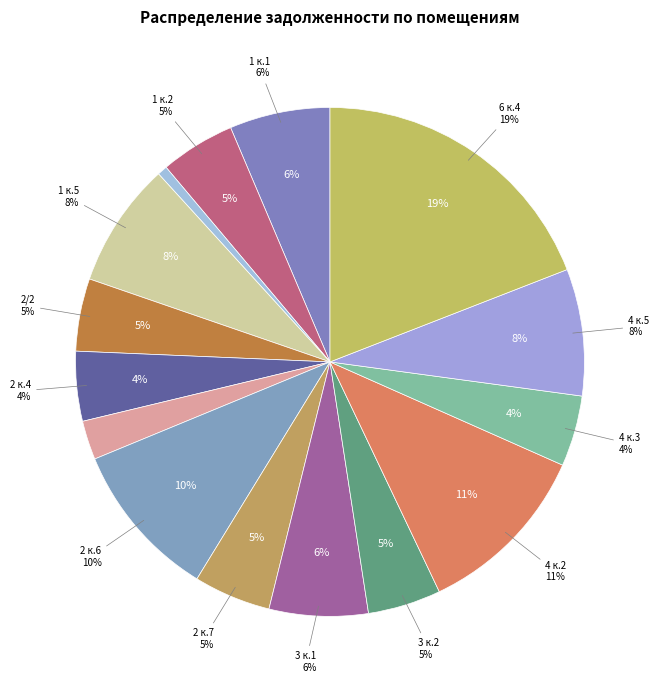

What is the ratio of the value at 4 к.3 to the value at 2 к.4?

1.0